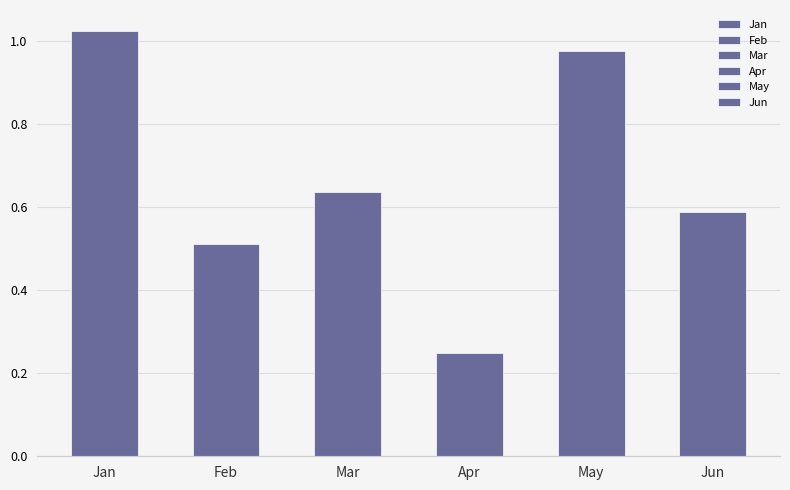

What is the difference between the values at May and Mar?

0.3